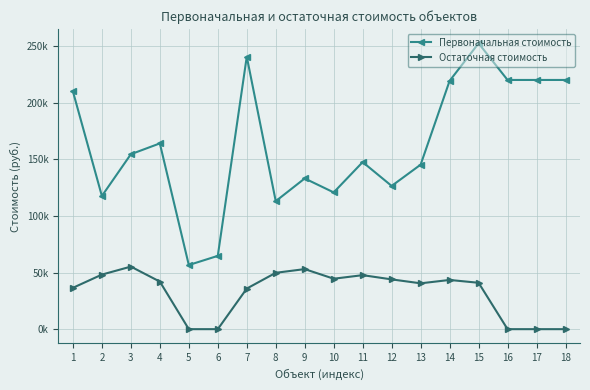

At which category does Остаточная стоимость reach its first local valley?

10